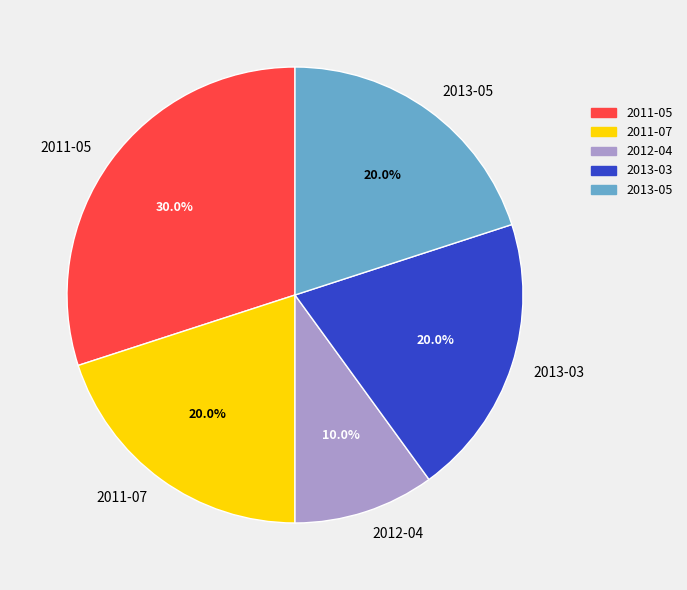

Approximately how many times larger is the value at 2013-03 compared to 2012-04?

2.0